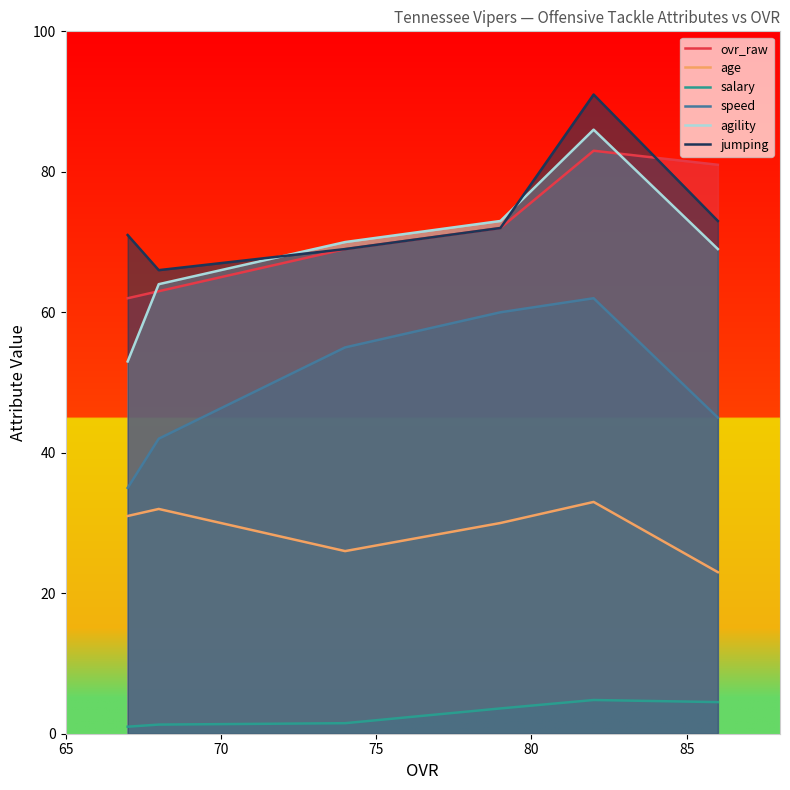

List the series in order of their peak value, highest first.

jumping, agility, ovr_raw, speed, age, salary